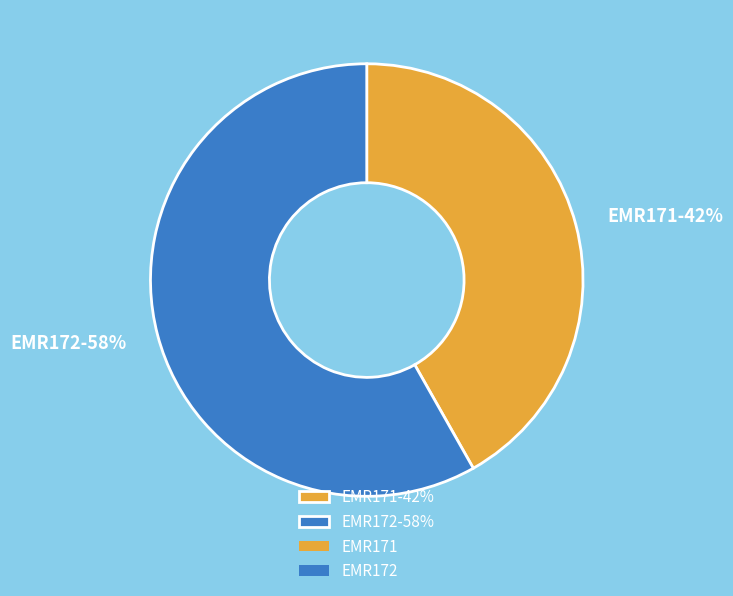

Which category accounts for the majority?

EMR172